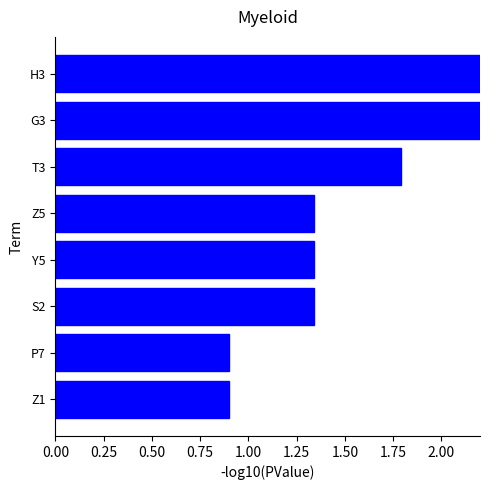

How many categories are shown in the chart?

8